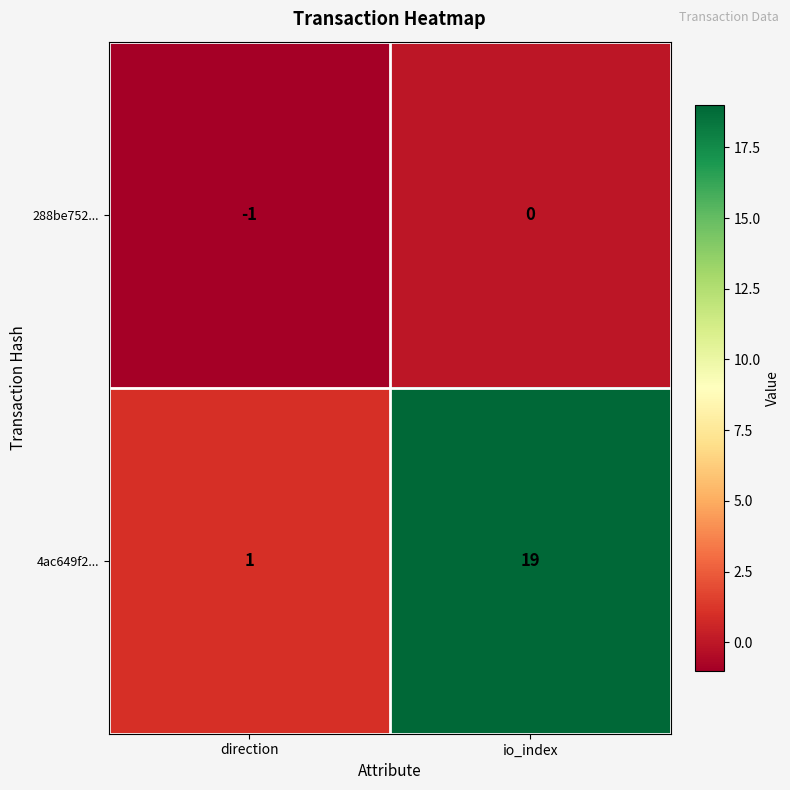

At which label is 288be752... closest to 0?

io_index